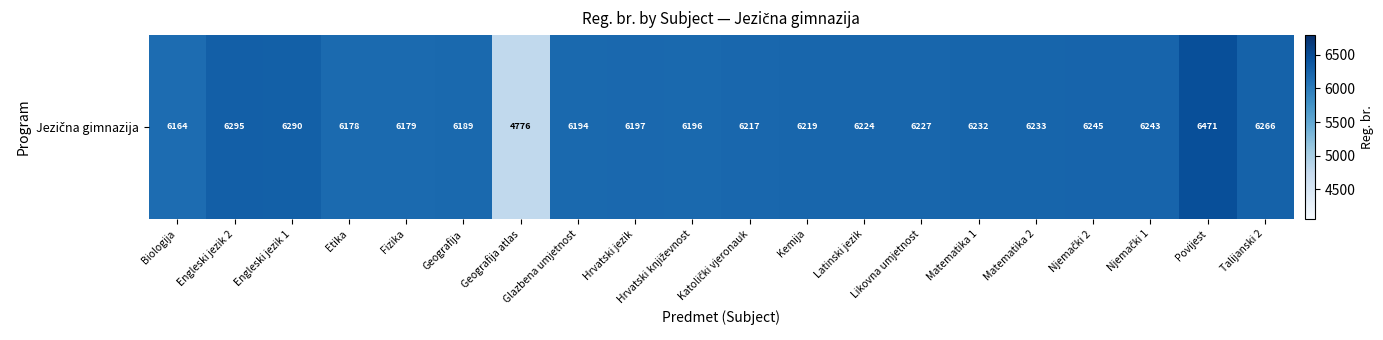

Between Povijest and Hrvatski književnost, which is larger?

Povijest